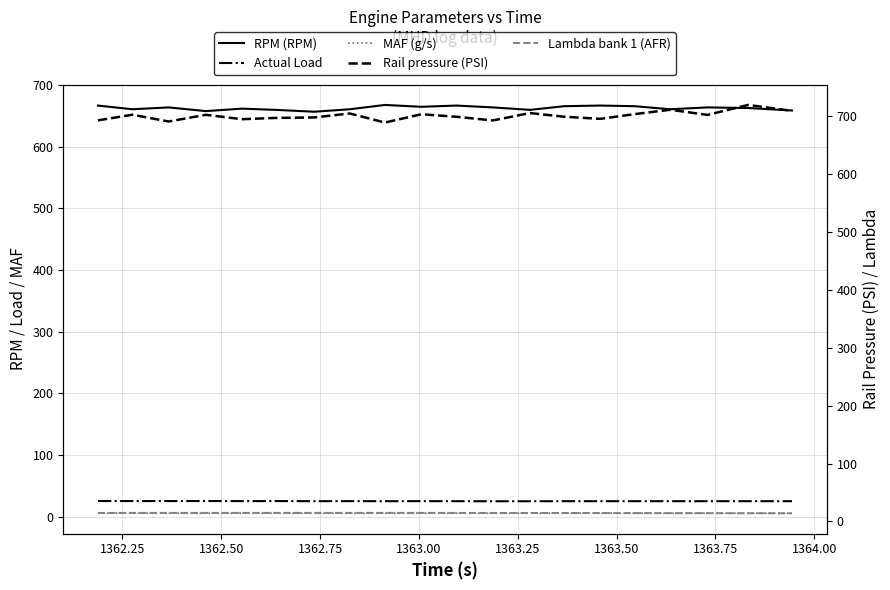

True or false: Actual Load and MAF (g/s) cross at least once.

False